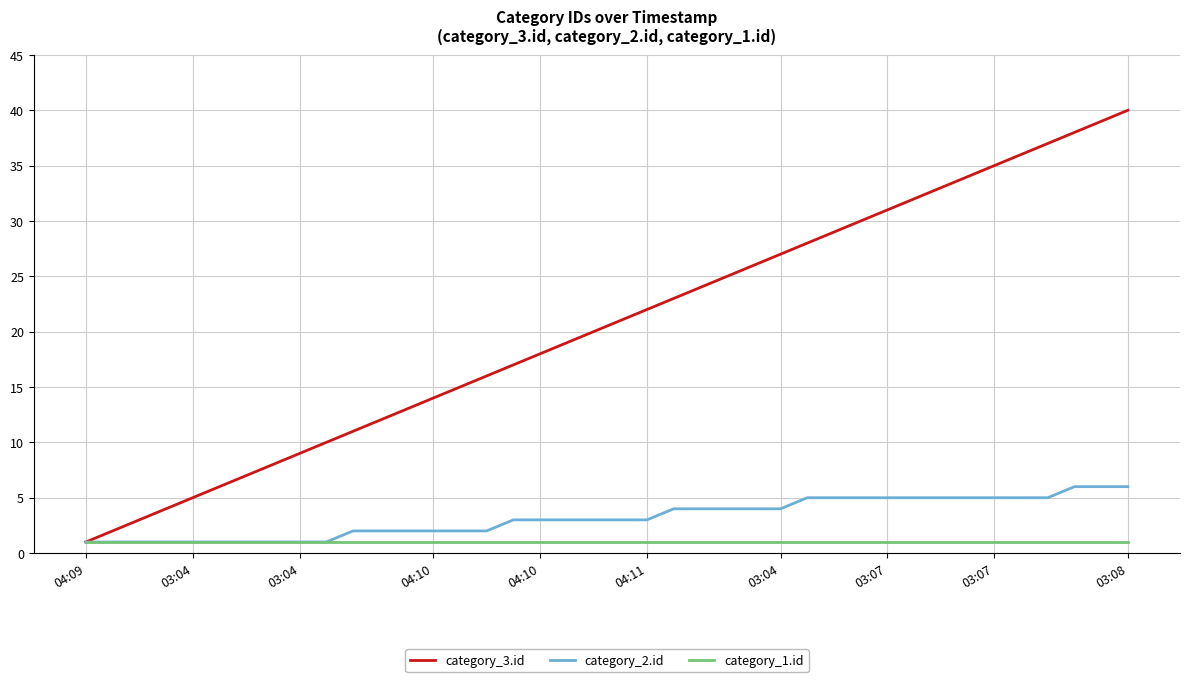

Which series has the largest range (max minus min)?

category_3.id